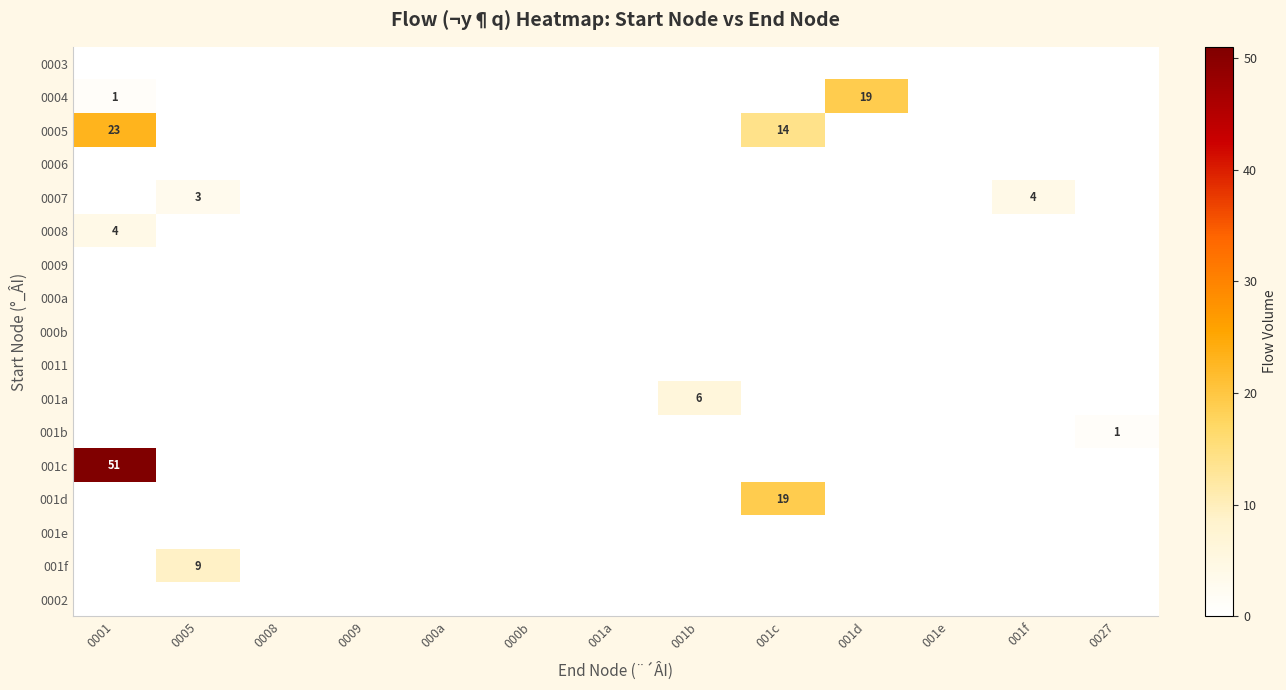

Count the number of data series in this chart.

17